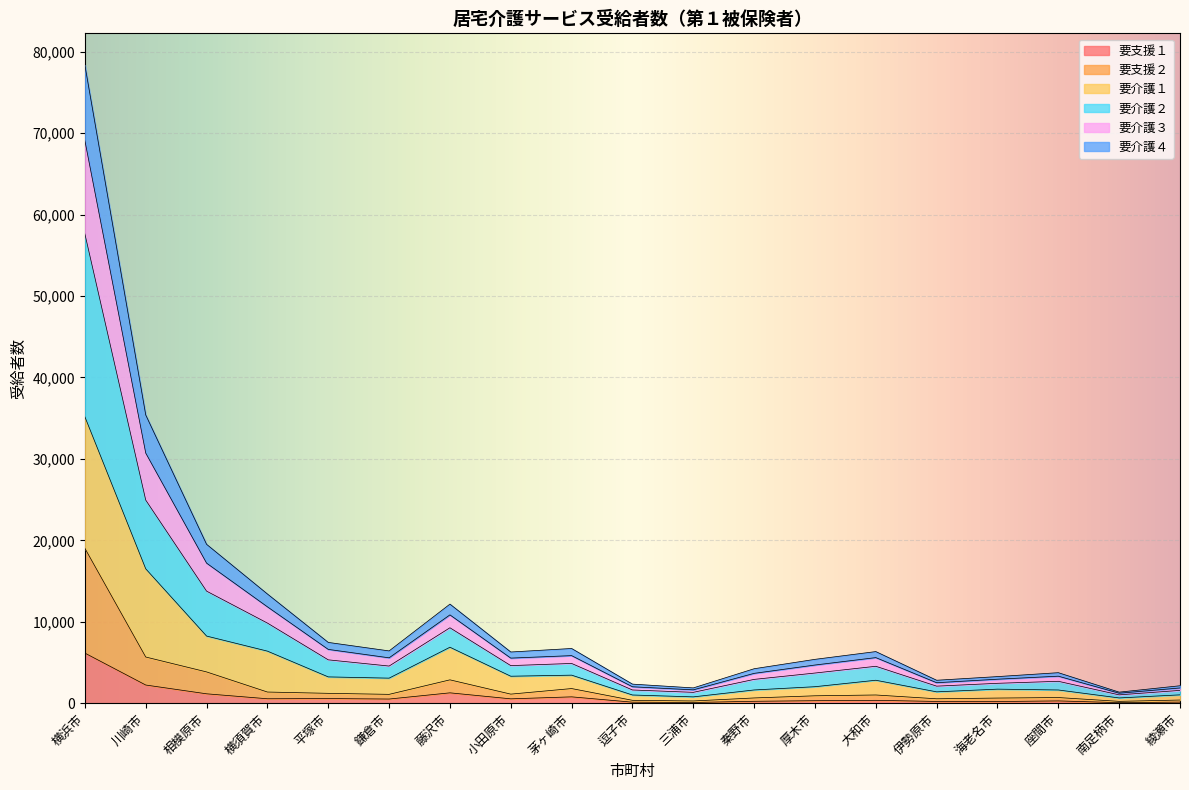

At which category is the sum across all series the highest?

横浜市